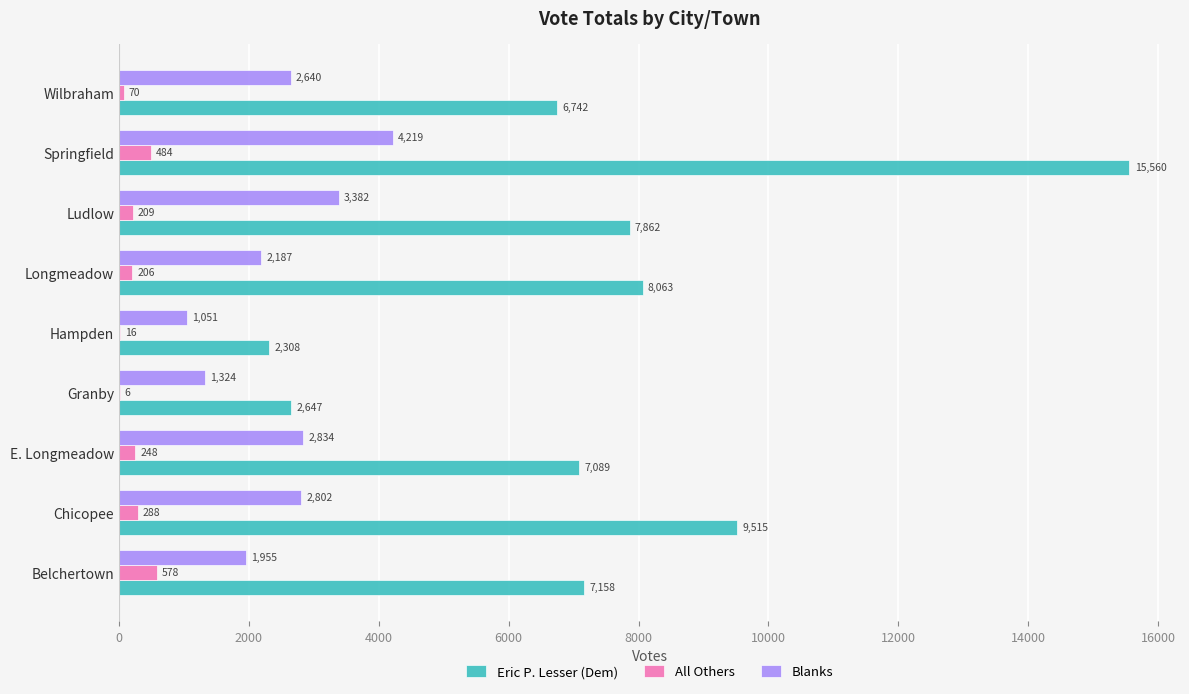

Which category has the highest value in the Blanks series?

Springfield